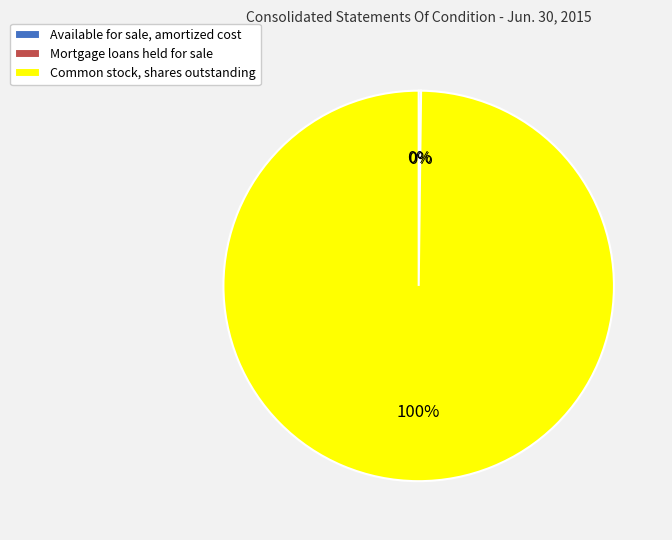

To the nearest percent, what is the average slice percentage?

33%